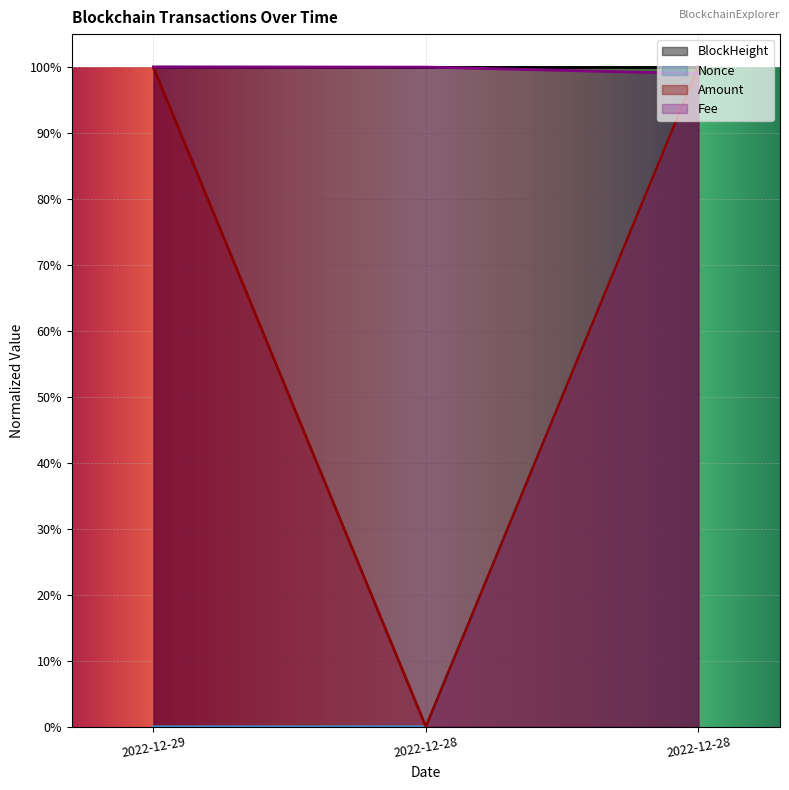

True or false: Amount has a value of 0.7 at 2022-12-29.

False